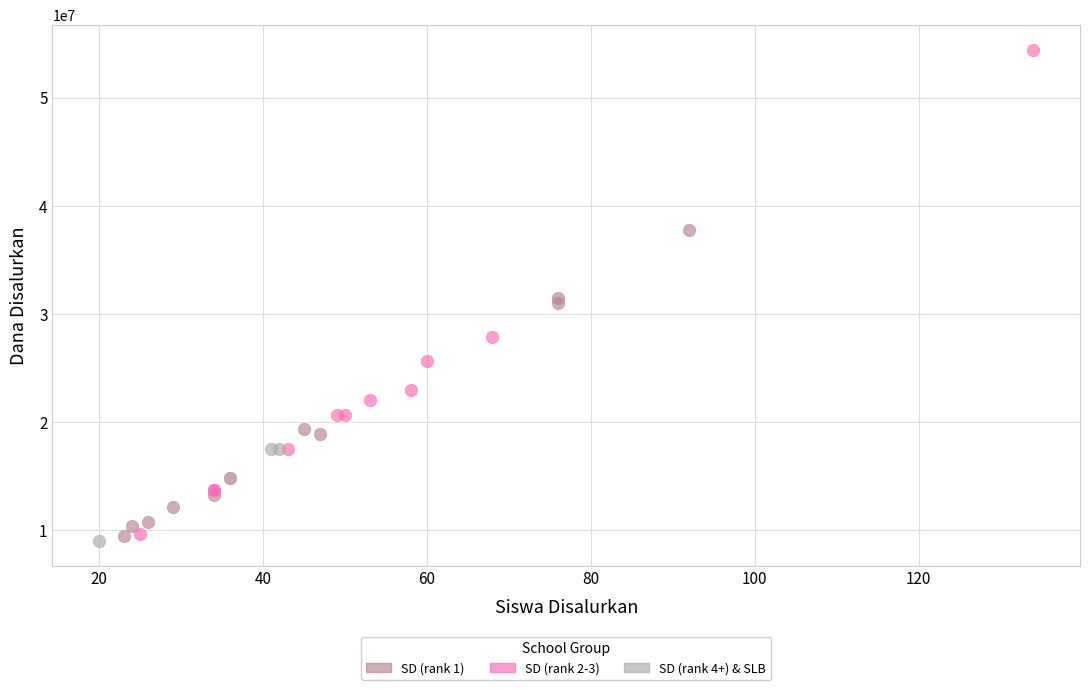

What are all the series names shown in the legend?

SD (rank 1), SD (rank 2-3), SD (rank 4+) & SLB